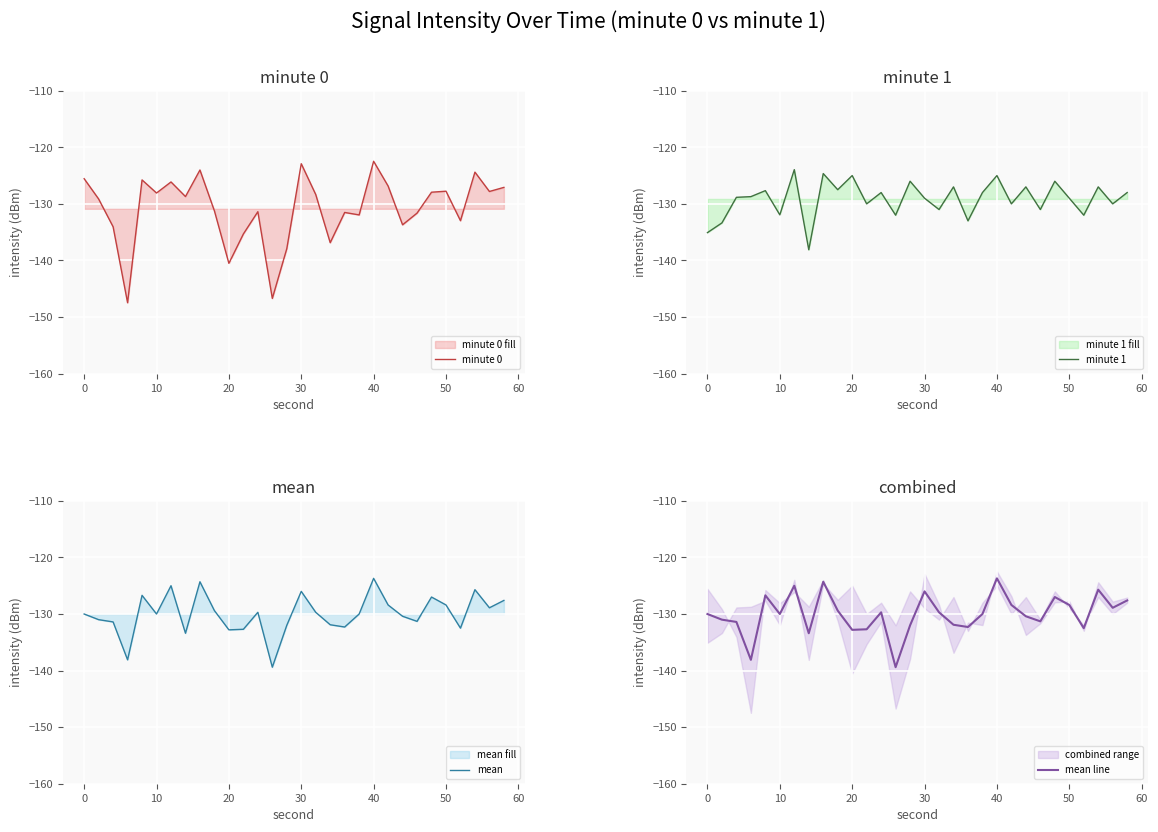

What is the maximum value for minute 0?

-122.5